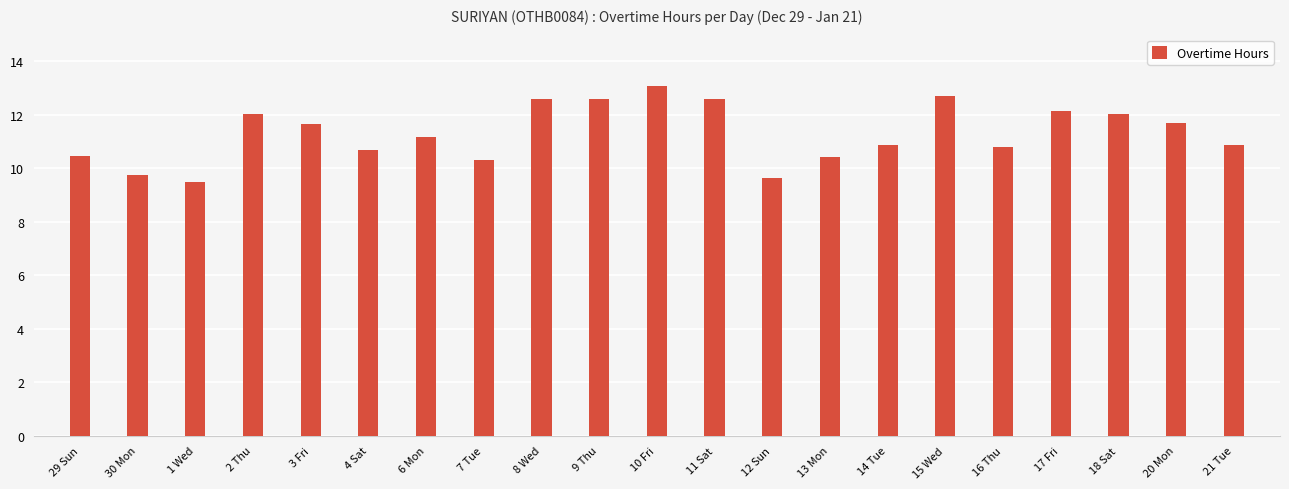

What position from the left is 29 Sun?

1